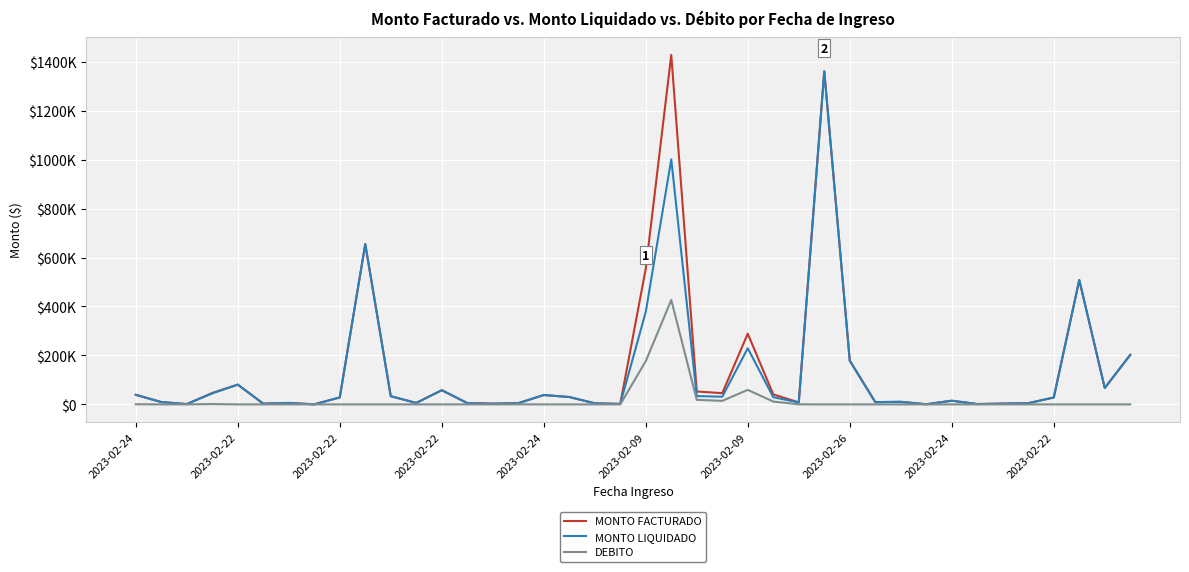

Does the chart have visible grid lines?

Yes